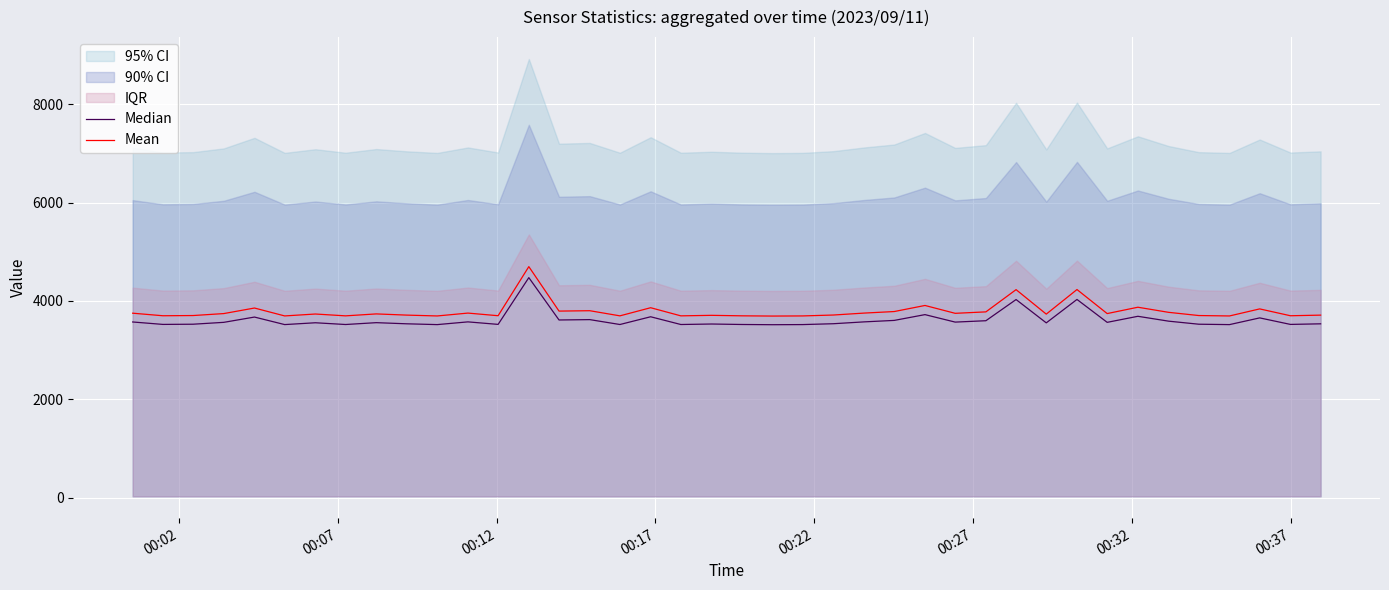

What is the difference between the second highest and minimum values in the Mean series?

539.2